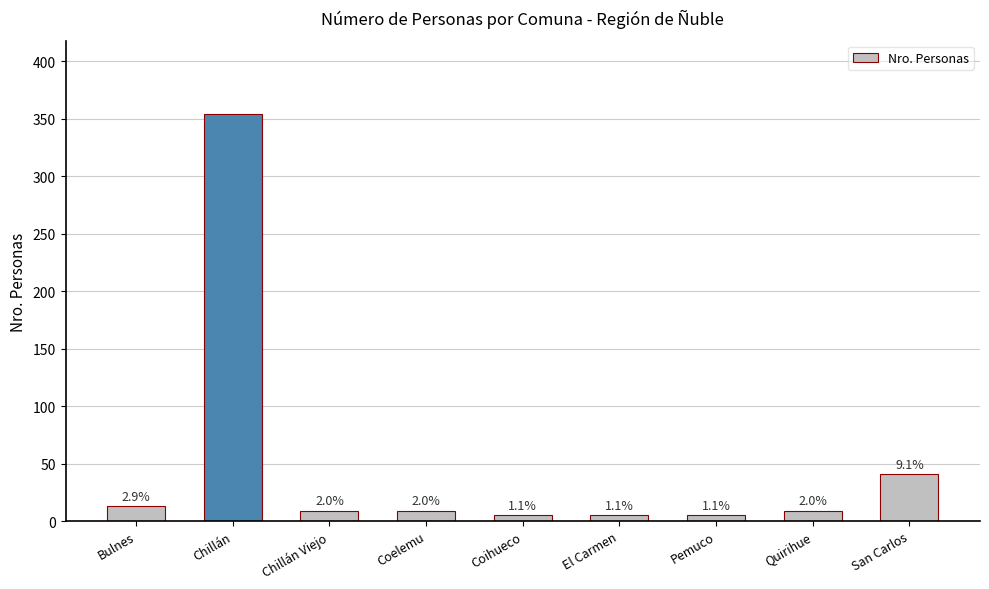

Rank the categories by value from lowest to highest.

Coihueco, El Carmen, Pemuco, Chillán Viejo, Coelemu, Quirihue, Bulnes, San Carlos, Chillán